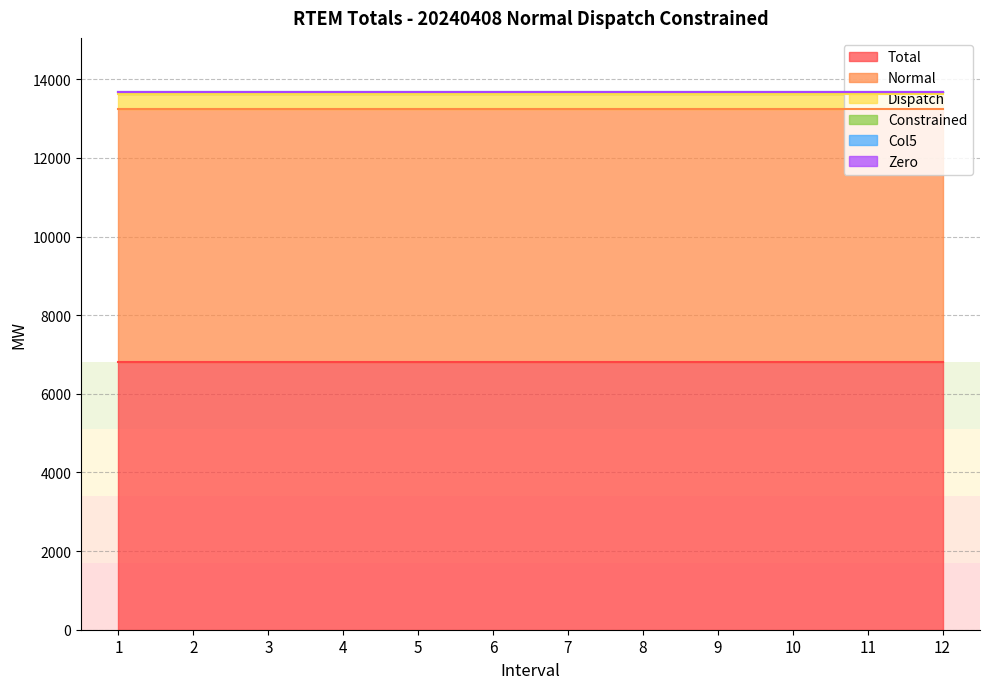

How many series are shown in this chart?

6